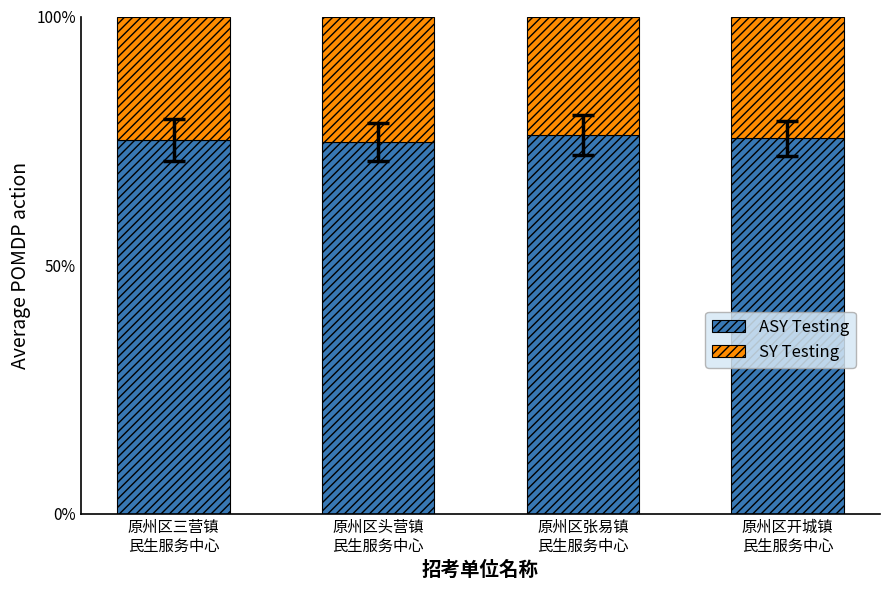

What are all the series names shown in the legend?

ASY Testing, SY Testing